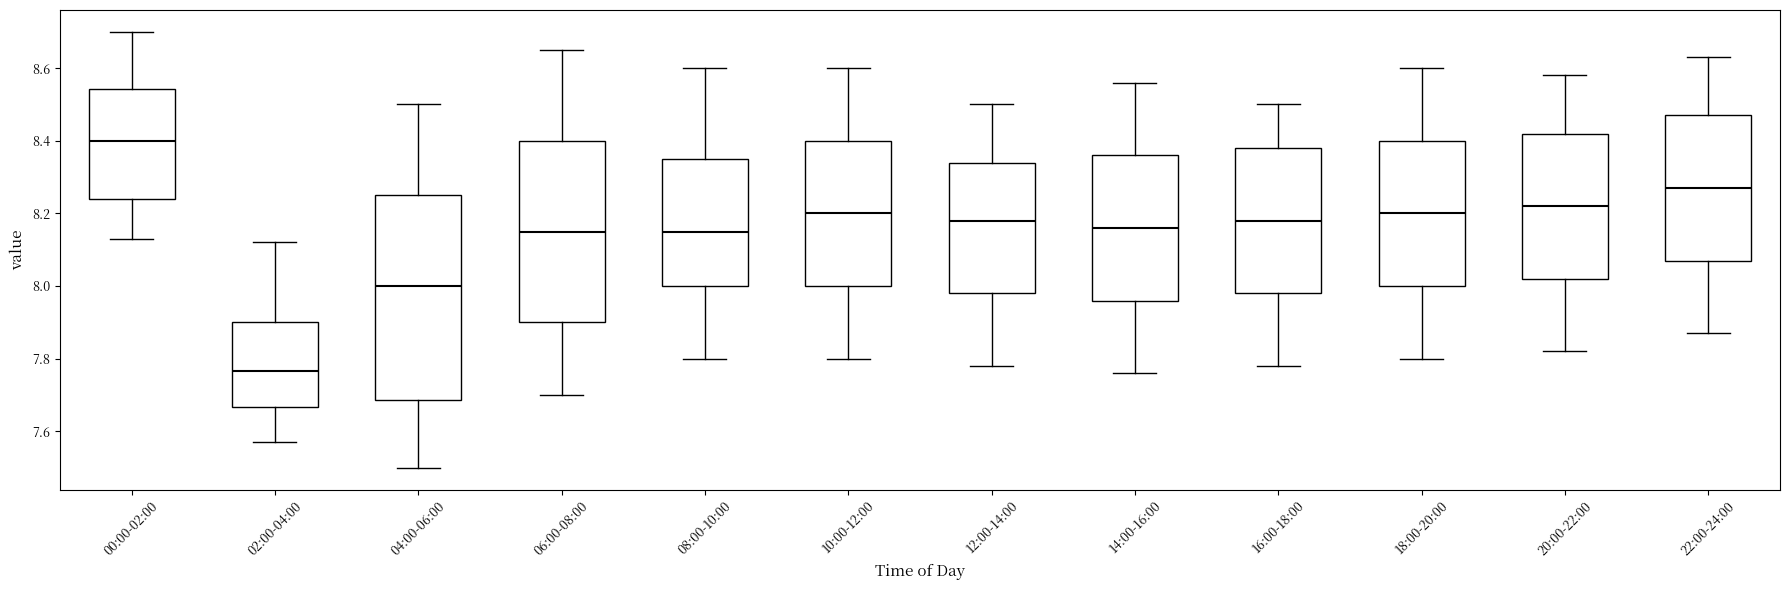

Reading left to right, transcribe this box plot: for each box, give where its median line is, the range the box spans, and where its two whiskers end, as read against the y-axis. The values are not printed on the chart, so give them approximately, as read against the axis.

00:00-02:00: median 8.40, box 8.24 to 8.54, whiskers 8.14 to 8.70
02:00-04:00: median 7.76, box 7.66 to 7.90, whiskers 7.58 to 8.12
04:00-06:00: median 8.00, box 7.68 to 8.26, whiskers 7.50 to 8.50
06:00-08:00: median 8.16, box 7.90 to 8.40, whiskers 7.70 to 8.66
08:00-10:00: median 8.16, box 8.00 to 8.36, whiskers 7.80 to 8.60
10:00-12:00: median 8.20, box 8.00 to 8.40, whiskers 7.80 to 8.60
12:00-14:00: median 8.18, box 7.98 to 8.34, whiskers 7.78 to 8.50
14:00-16:00: median 8.16, box 7.96 to 8.36, whiskers 7.76 to 8.56
16:00-18:00: median 8.18, box 7.98 to 8.38, whiskers 7.78 to 8.50
18:00-20:00: median 8.20, box 8.00 to 8.40, whiskers 7.80 to 8.60
20:00-22:00: median 8.22, box 8.02 to 8.42, whiskers 7.82 to 8.58
22:00-24:00: median 8.28, box 8.08 to 8.48, whiskers 7.88 to 8.64